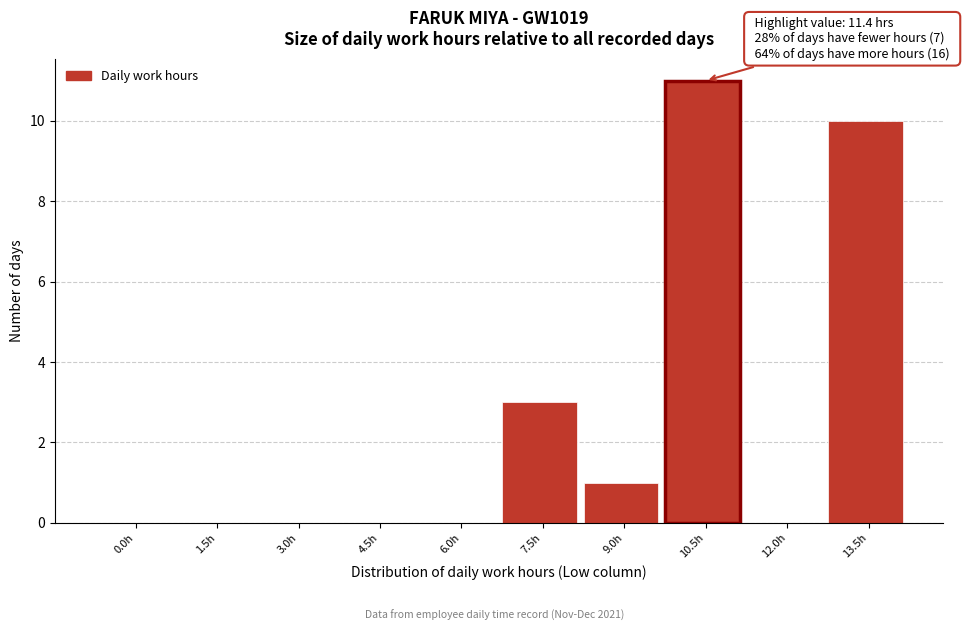

Reading right to left, transcribe all the data shown in this chart.

13.5h=10	12.0h=0	10.5h=11	9.0h=1	7.5h=3	6.0h=0	4.5h=0	3.0h=0	1.5h=0	0.0h=0